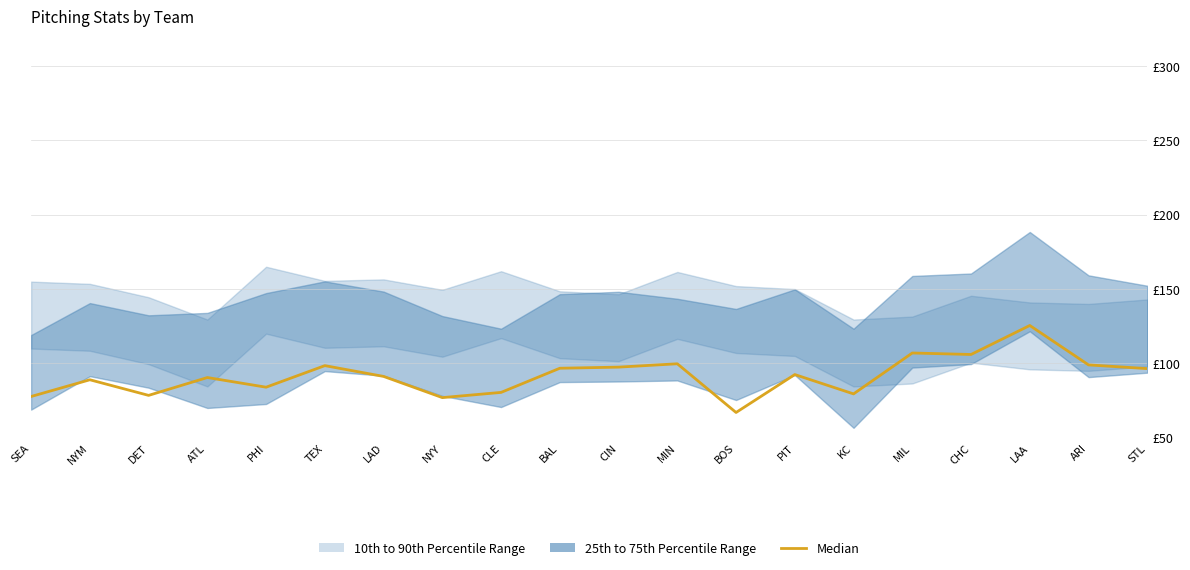

Is this an area chart (filled region under the line)?

No